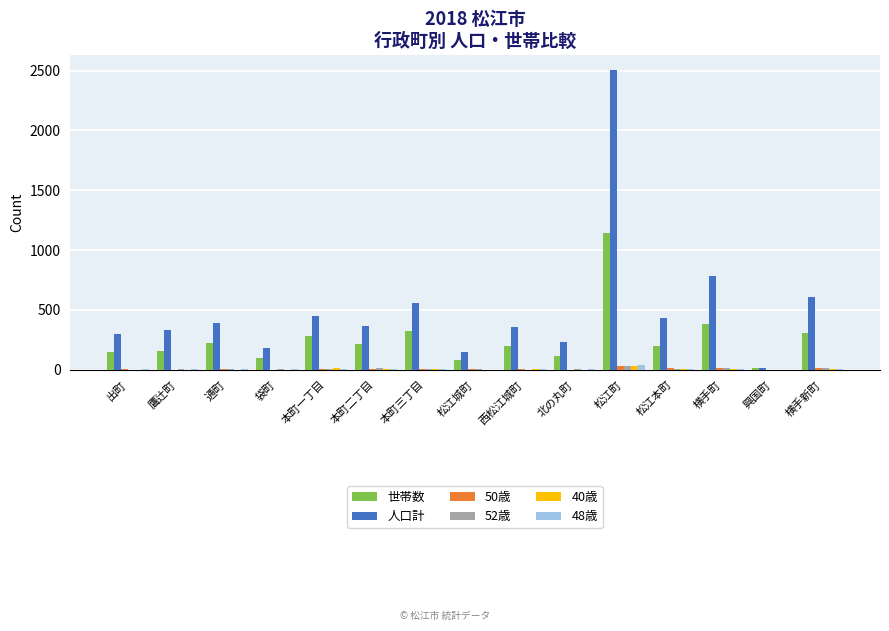

The 40歳 series shows 33 at 松江町. True or false?

True